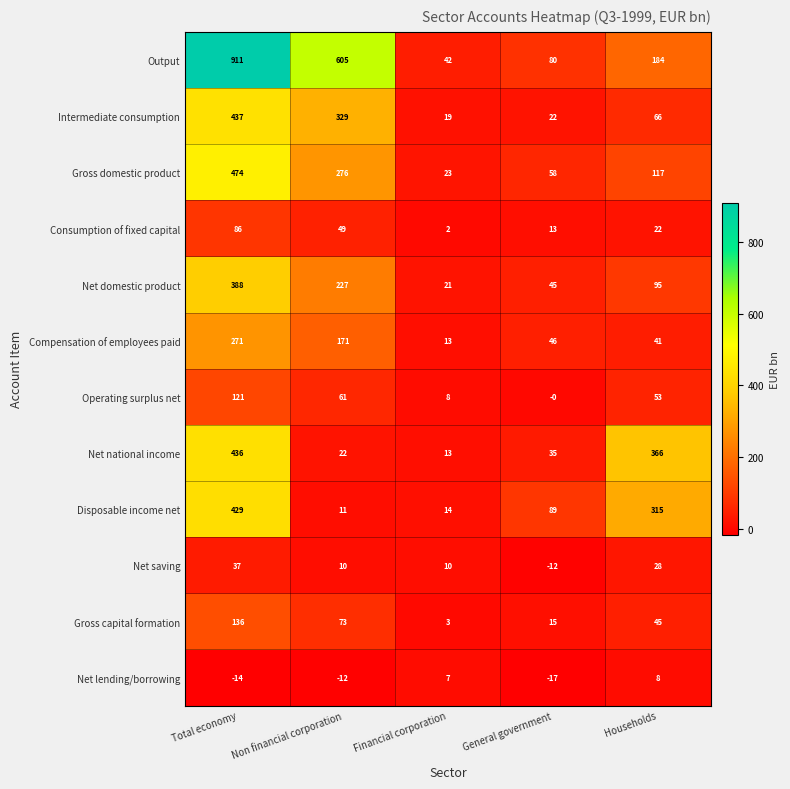

How many distinct data groups are displayed?

12